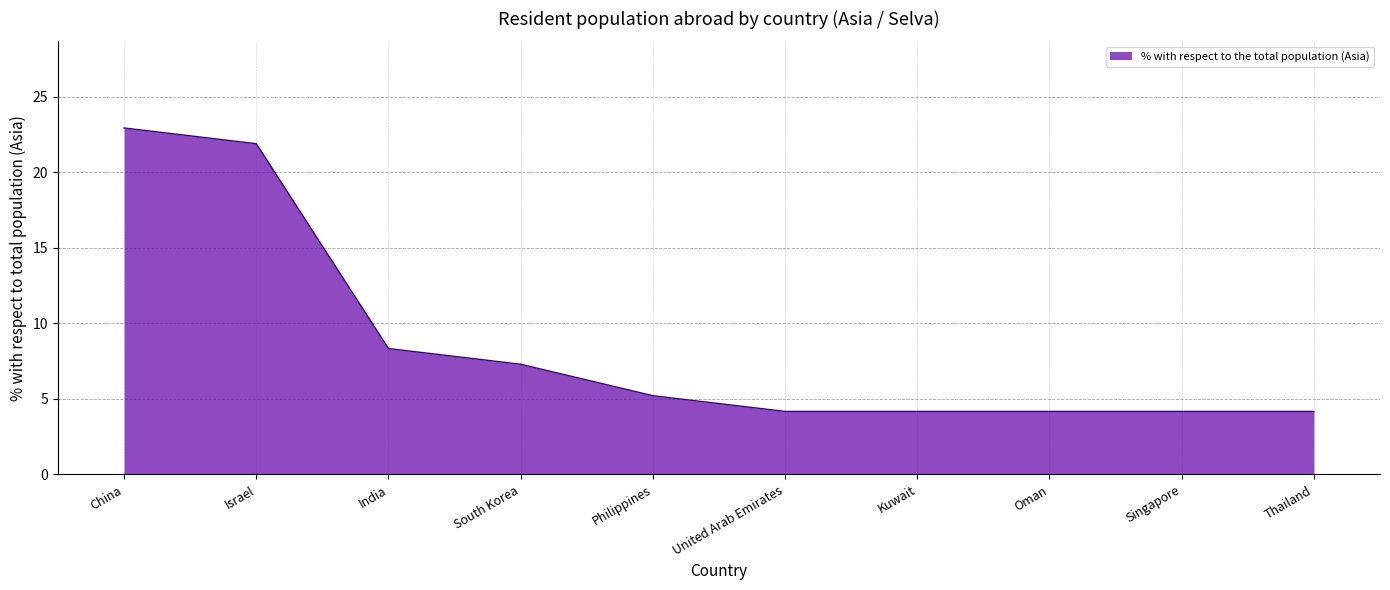

What position from the left is Oman?

8